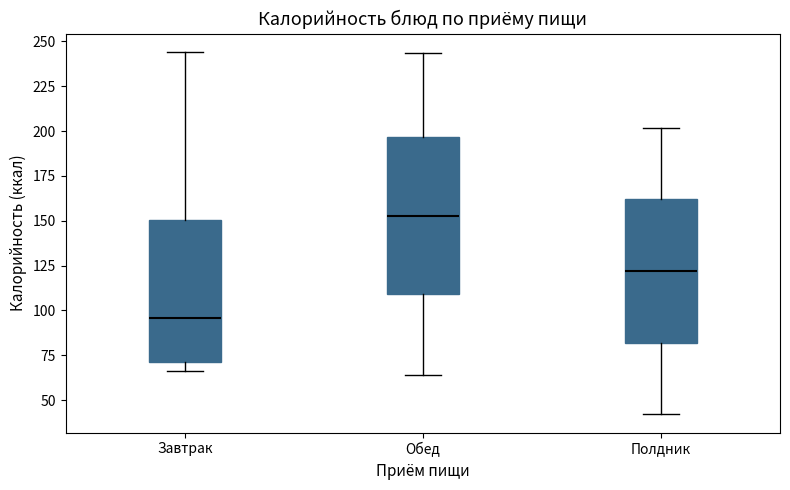

Which box is the tallest, from its lower edge to its upper edge?

Обед